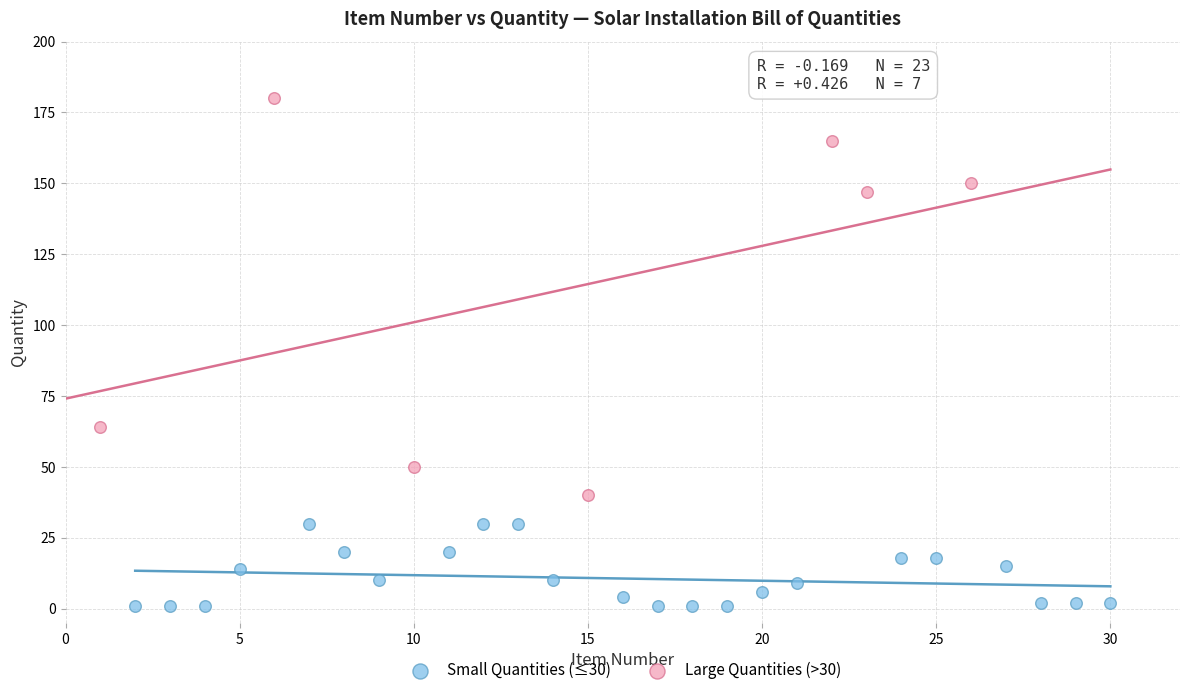

Which series contains the lowest Y value?

Small Quantities (≤30)